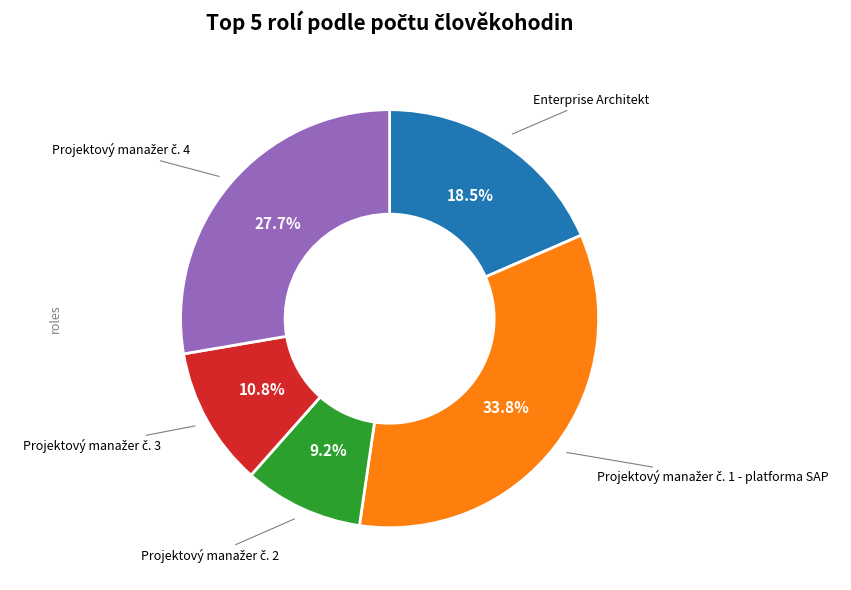

Does any single category account for the majority?

No